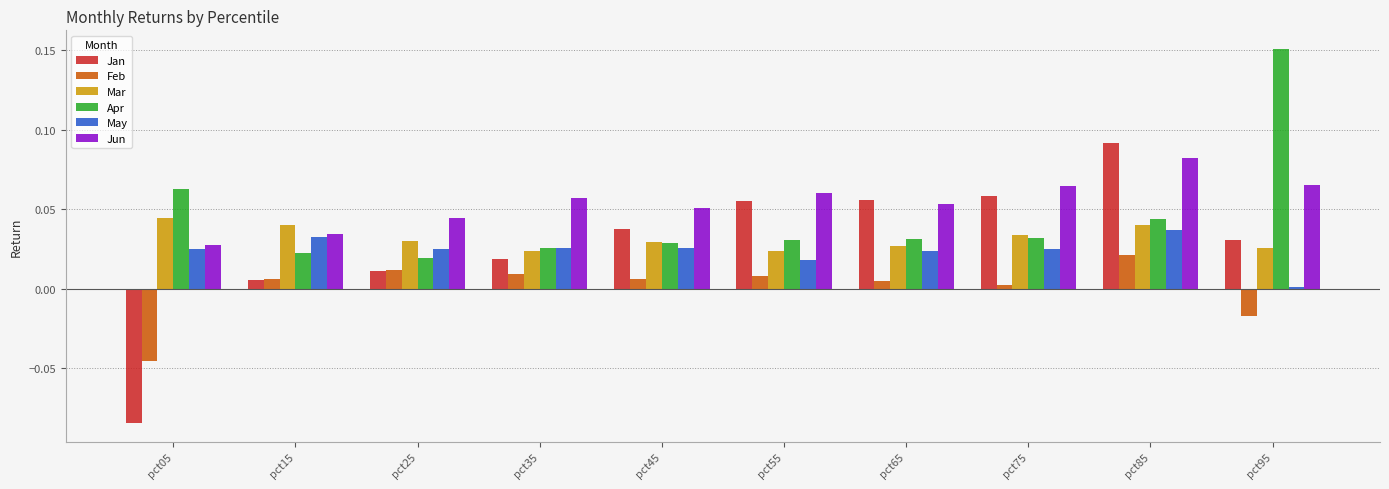

Is the value of Feb at pct35 greater than the value of Jun at pct85?

No